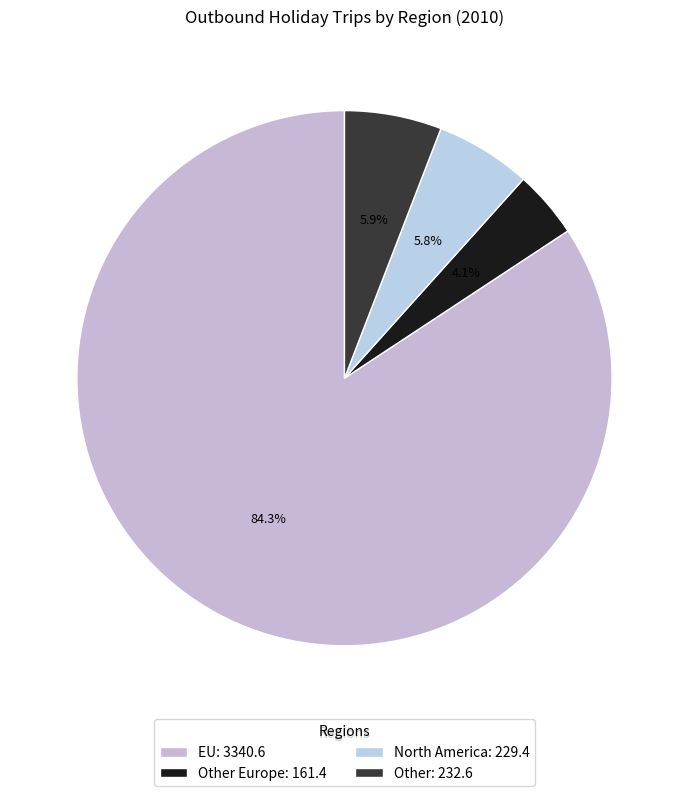

How many segments does this pie chart have?

4